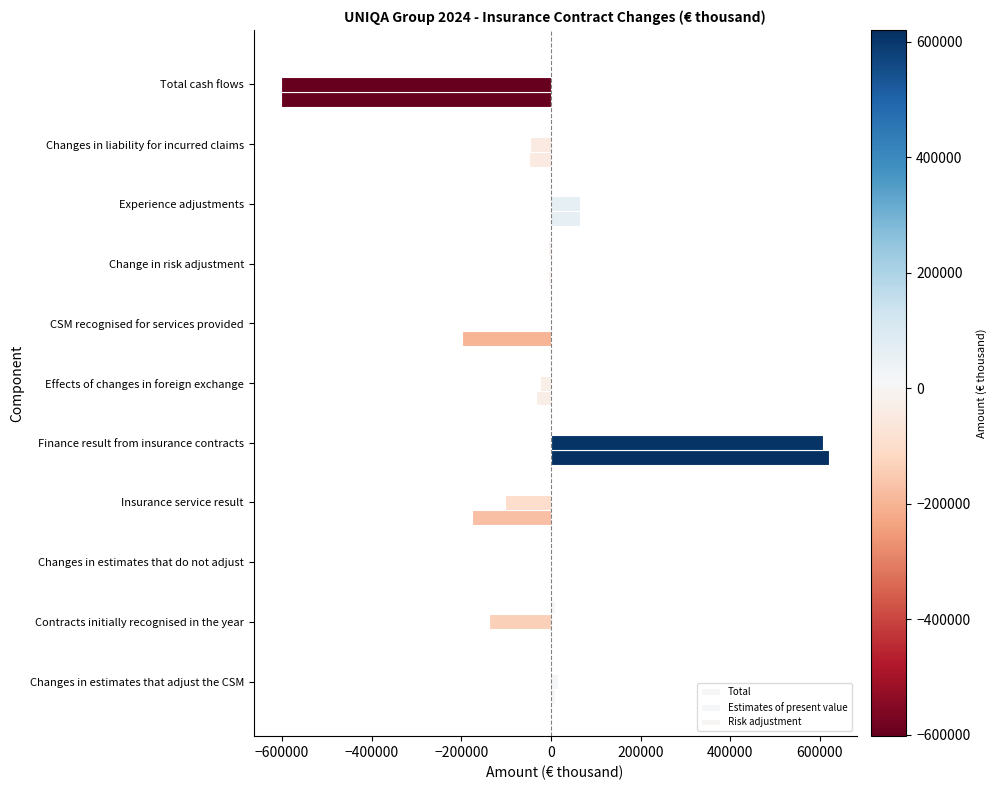

What is the value of the Risk adjustment bar at the 4th from the left?

2724